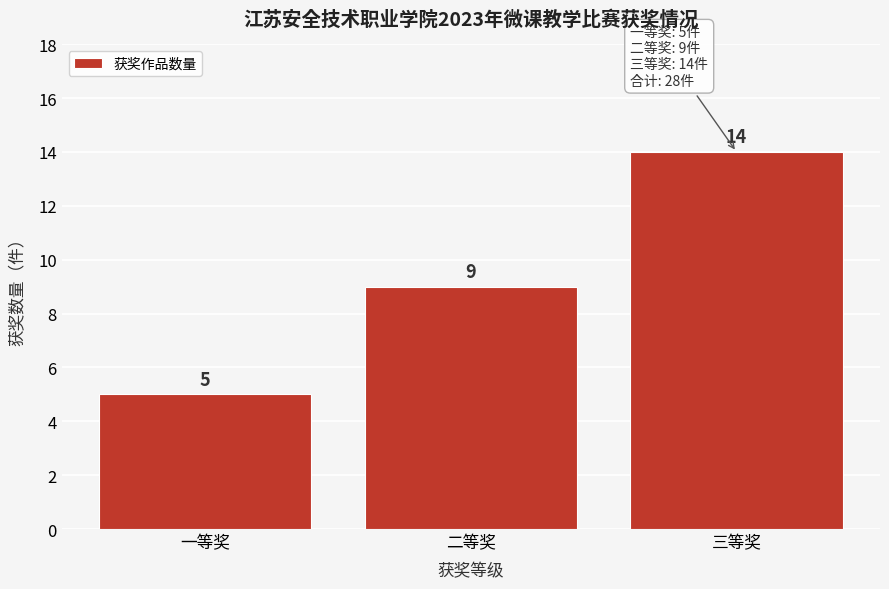

Reading left to right, what are all the values shown in this chart?

一等奖=5	二等奖=9	三等奖=14